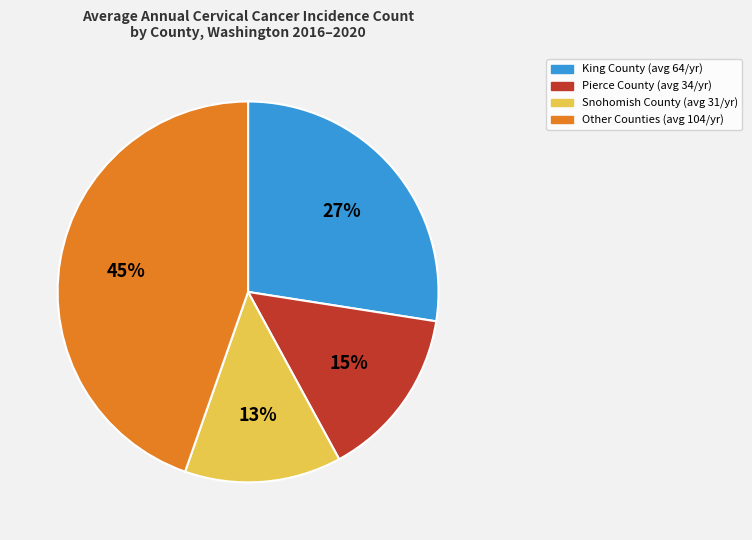

Is there any slice that represents more than half of the pie?

No